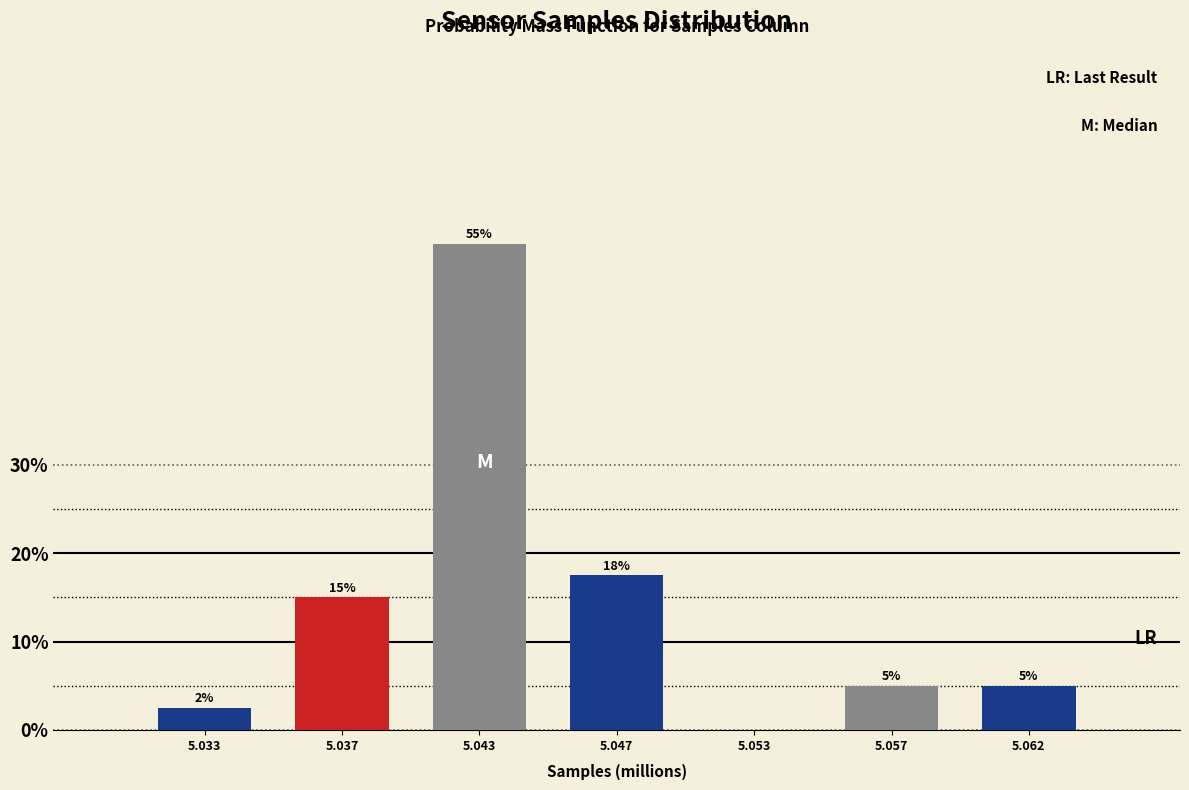

At which label does the data first exceed 5?

5.037